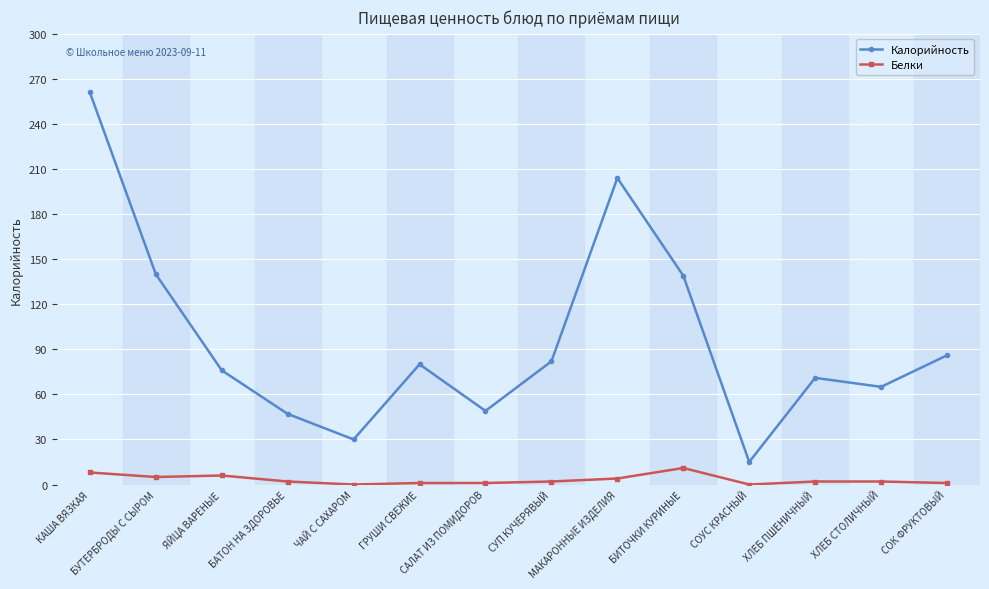

Which series changed the most between БУТЕРБРОДЫ С СЫРОМ and БИТОЧКИ КУРИНЫЕ?

Белки